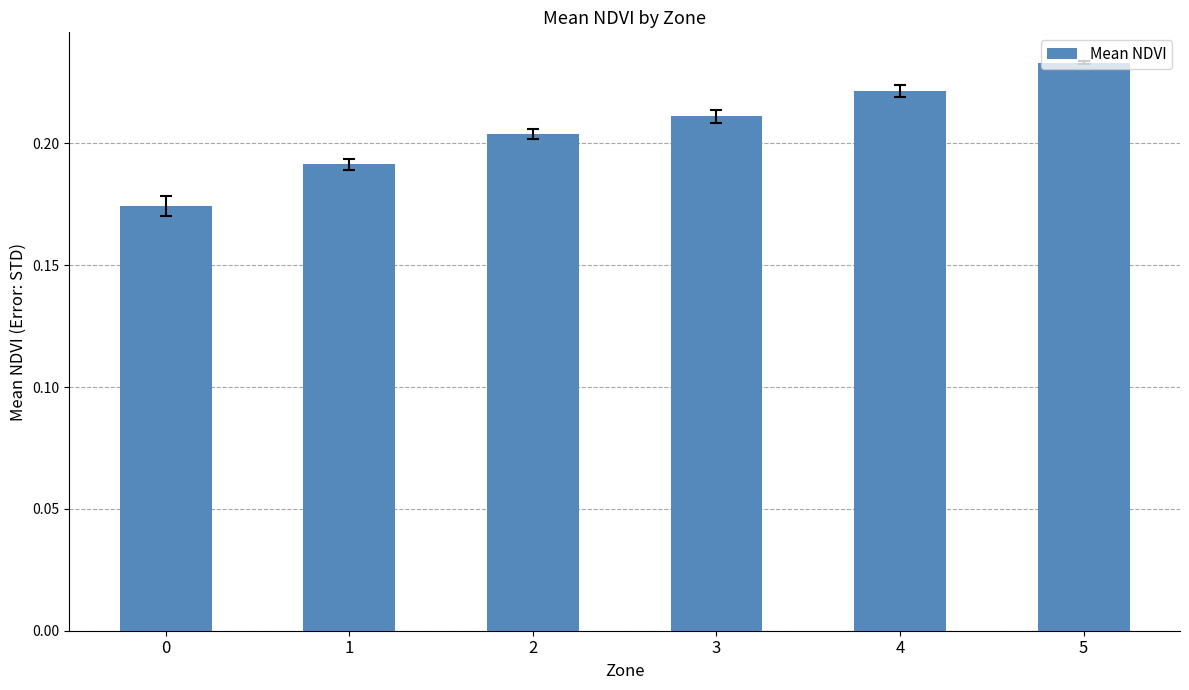

How many values are between 0 and 1?

6